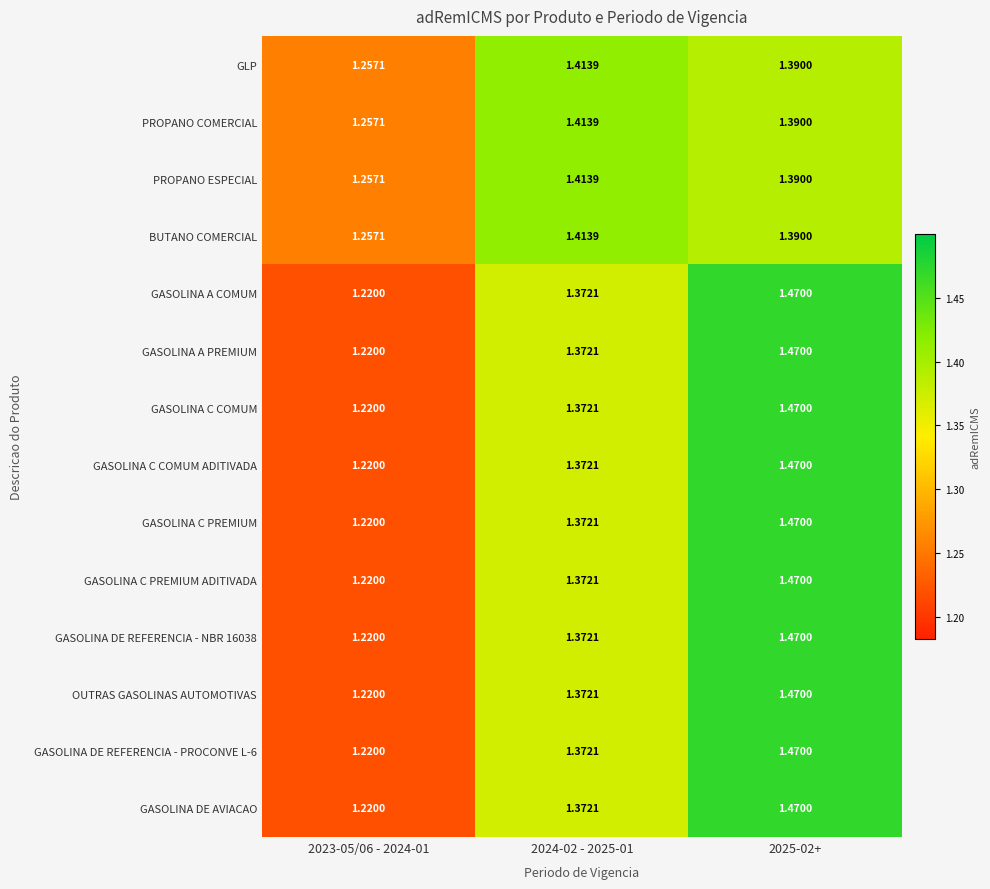

Is the value of BUTANO COMERCIAL at 2024-02 - 2025-01 greater than the value of GASOLINA C PREMIUM ADITIVADA at 2024-02 - 2025-01?

Yes